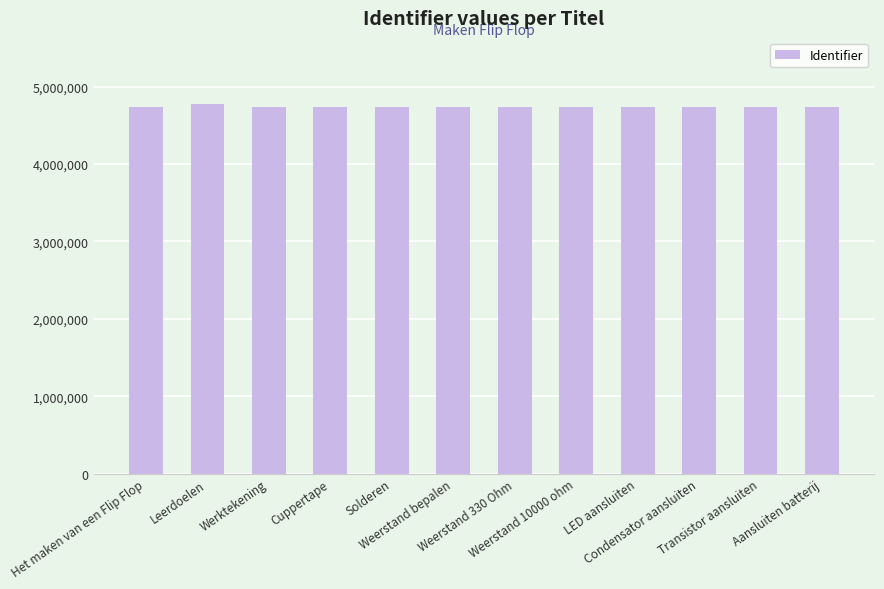

What position from the left is LED aansluiten?

9